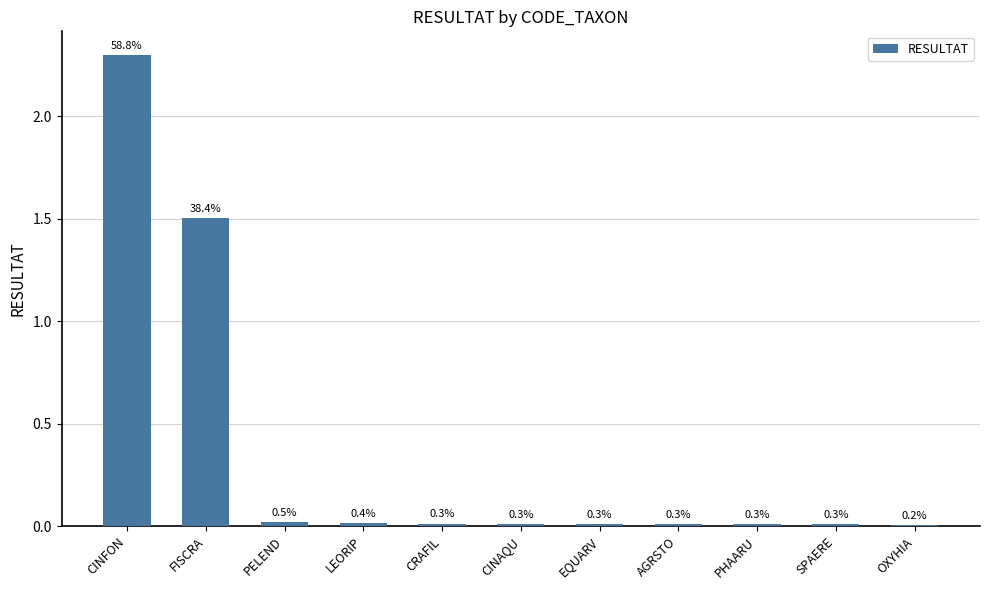

Reading right to left, transcribe all the data shown in this chart.

0.0	0.0	0.0	0.0	0.0	0.0	0.0	0.0	0.0	1.5	2.3